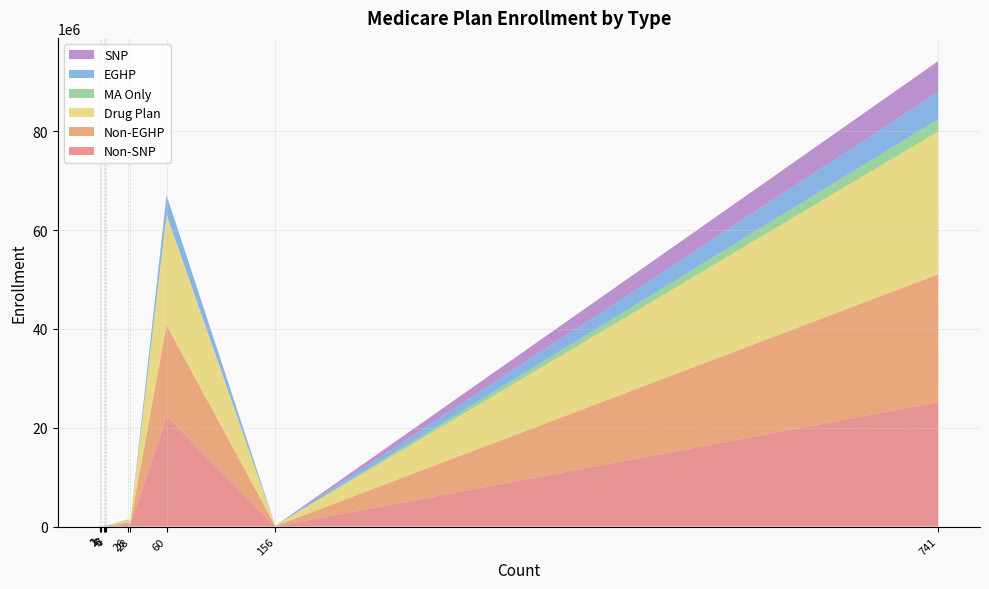

Reading right to left, list all the values displayed in this chart.

Non-SNP: Medicare Prescription Drug Plan=22365694	Employer/Union Only Direct Contract PDP=97517	National PACE=59765	HCPP - 1833 Cost=64077	1876 Cost=185322	Demo=313739	Regional CCP=375937	MSA=8041	PFFS=33657	Local CCP=25188305
Non-EGHP: Medicare Prescription Drug Plan=18427393	Employer/Union Only Direct Contract PDP=0	National PACE=59765	HCPP - 1833 Cost=64077	1876 Cost=182753	Demo=313739	Regional CCP=472957	MSA=8041	PFFS=33657	Local CCP=25857052
Drug Plan: Medicare Prescription Drug Plan=22365694	Employer/Union Only Direct Contract PDP=97517	National PACE=59765	HCPP - 1833 Cost=0	1876 Cost=33565	Demo=313739	Regional CCP=417278	MSA=0	PFFS=26299	Local CCP=28924250
MA Only: Medicare Prescription Drug Plan=0	Employer/Union Only Direct Contract PDP=0	National PACE=0	HCPP - 1833 Cost=64077	1876 Cost=151757	Demo=0	Regional CCP=57897	MSA=8041	PFFS=7358	Local CCP=2474138
EGHP: Medicare Prescription Drug Plan=3938301	Employer/Union Only Direct Contract PDP=97517	National PACE=0	HCPP - 1833 Cost=0	1876 Cost=2569	Demo=0	Regional CCP=2218	MSA=0	PFFS=0	Local CCP=5541336
SNP: Medicare Prescription Drug Plan=0	Employer/Union Only Direct Contract PDP=0	National PACE=0	HCPP - 1833 Cost=0	1876 Cost=0	Demo=0	Regional CCP=99238	MSA=0	PFFS=0	Local CCP=6210083